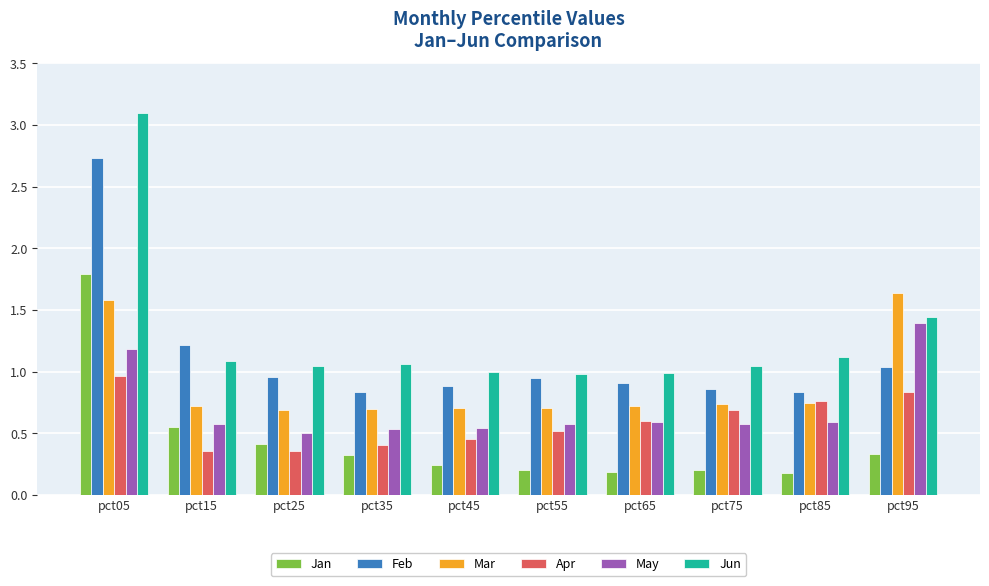

What is the difference between the maximum and second lowest values in the Jan series?

1.6